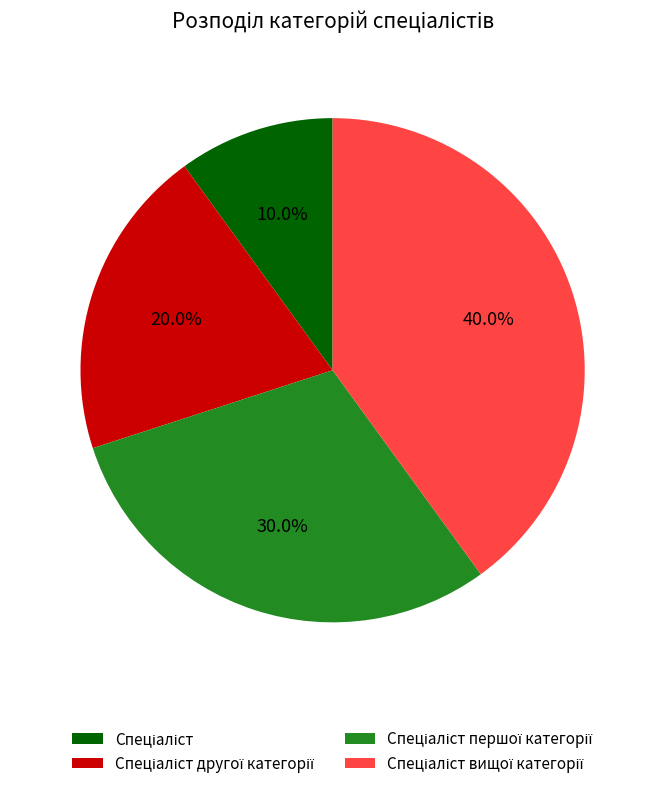

Does any single category account for the majority?

No